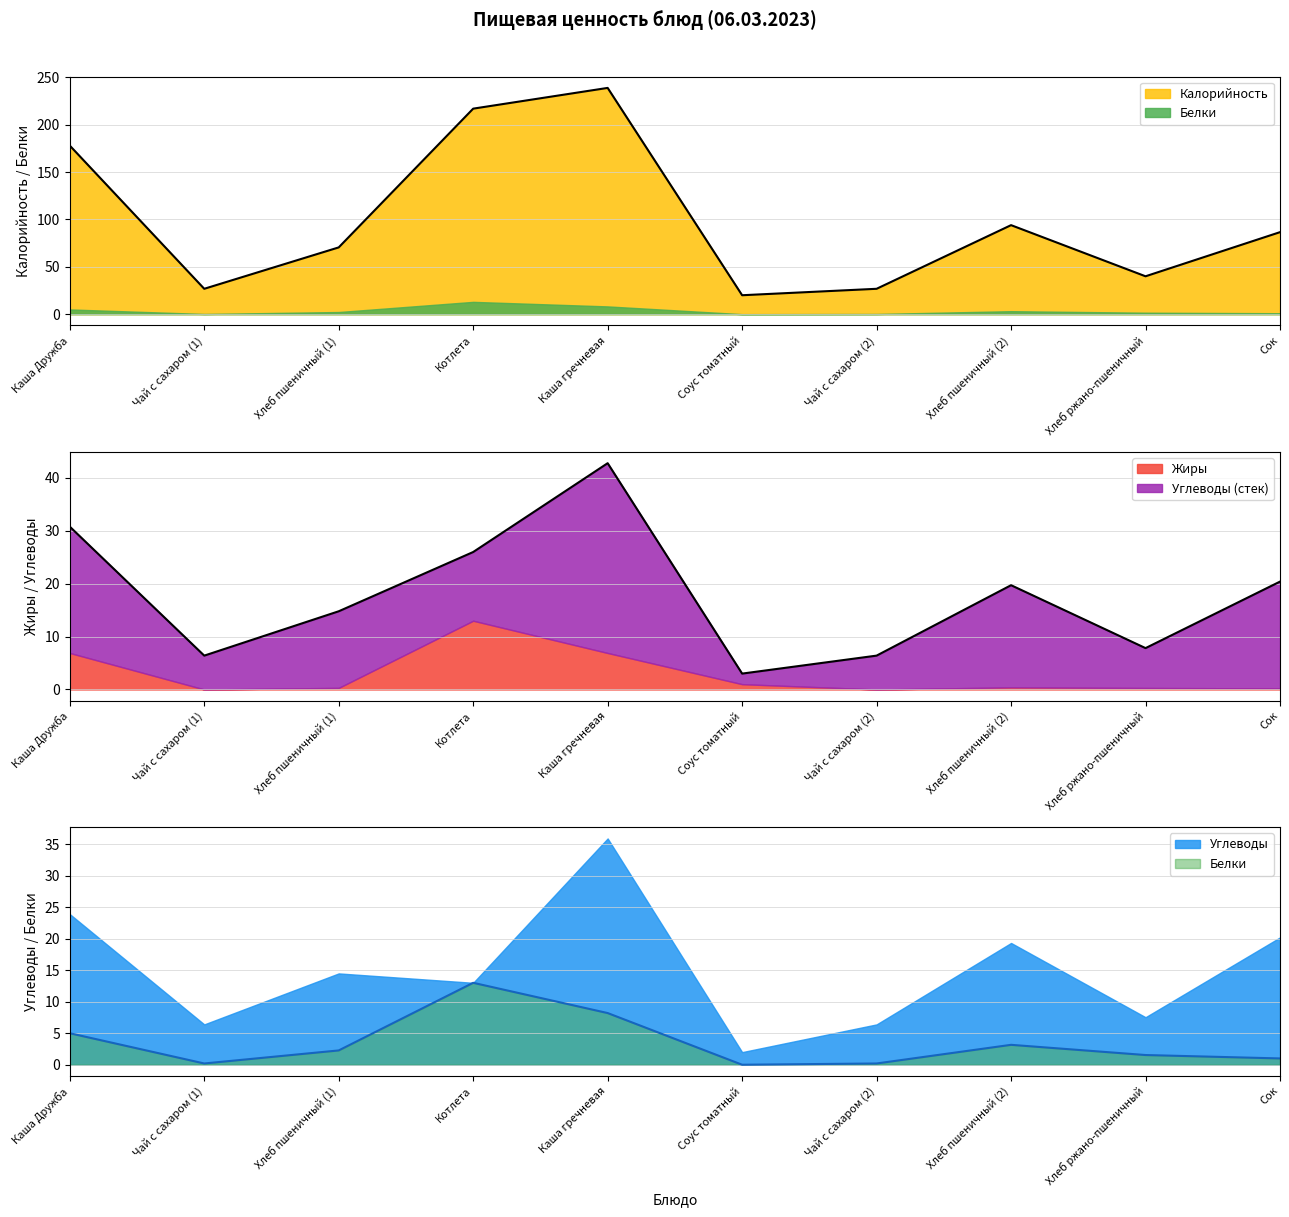

What is the lowest value of the Калорийность series?

20.0